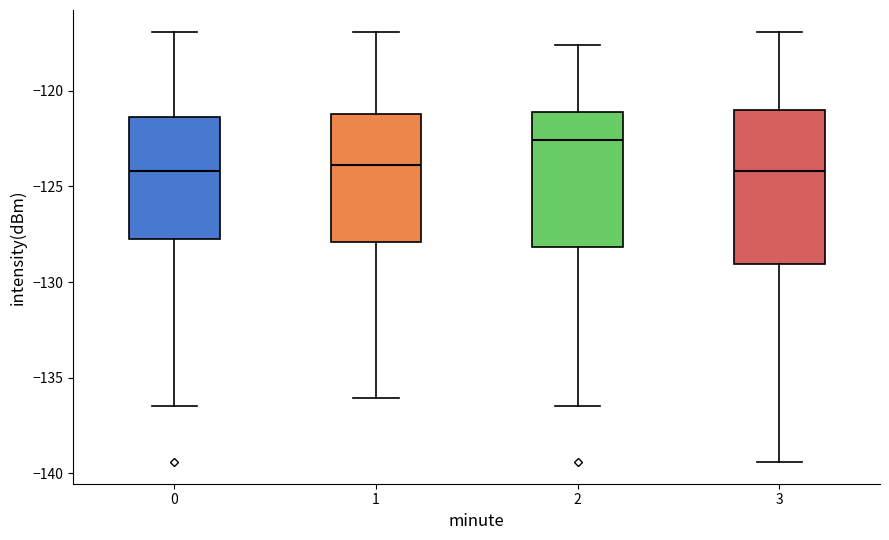

Reading left to right, transcribe this box plot: for each box, give where its median line is, the range the box spans, and where its two whiskers end, as read against the y-axis. The values are not printed on the chart, so give them approximately, as read against the axis.

0: median -124.0, box -127.5 to -121.5, whiskers -136.5 to -117.0
1: median -124.0, box -128.0 to -121.0, whiskers -136.0 to -117.0
2: median -122.5, box -128.0 to -121.0, whiskers -136.5 to -117.5
3: median -124.0, box -129.0 to -121.0, whiskers -139.5 to -117.0